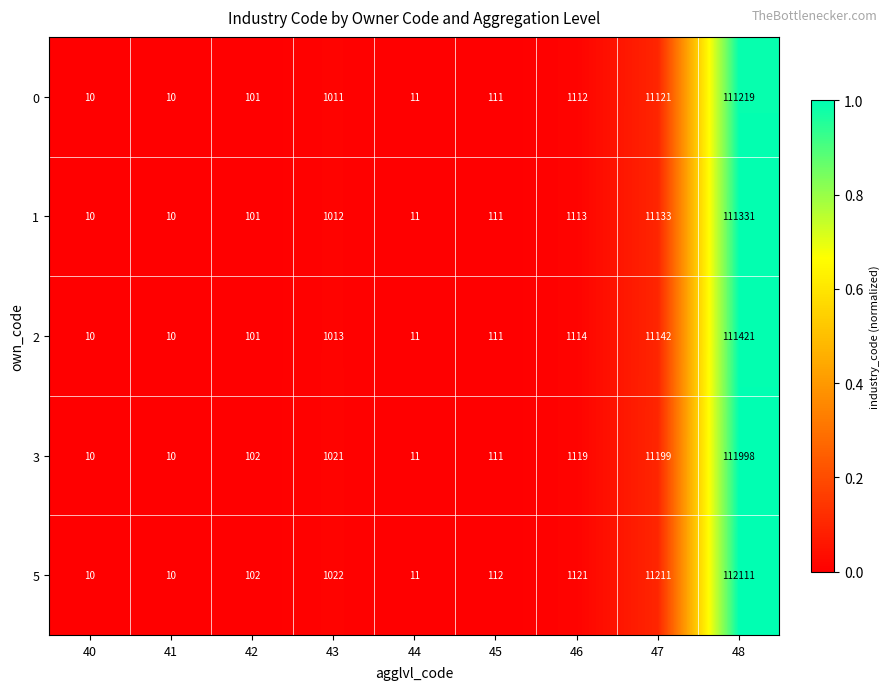

Is it true that 0 equals 1336 at 43?

False